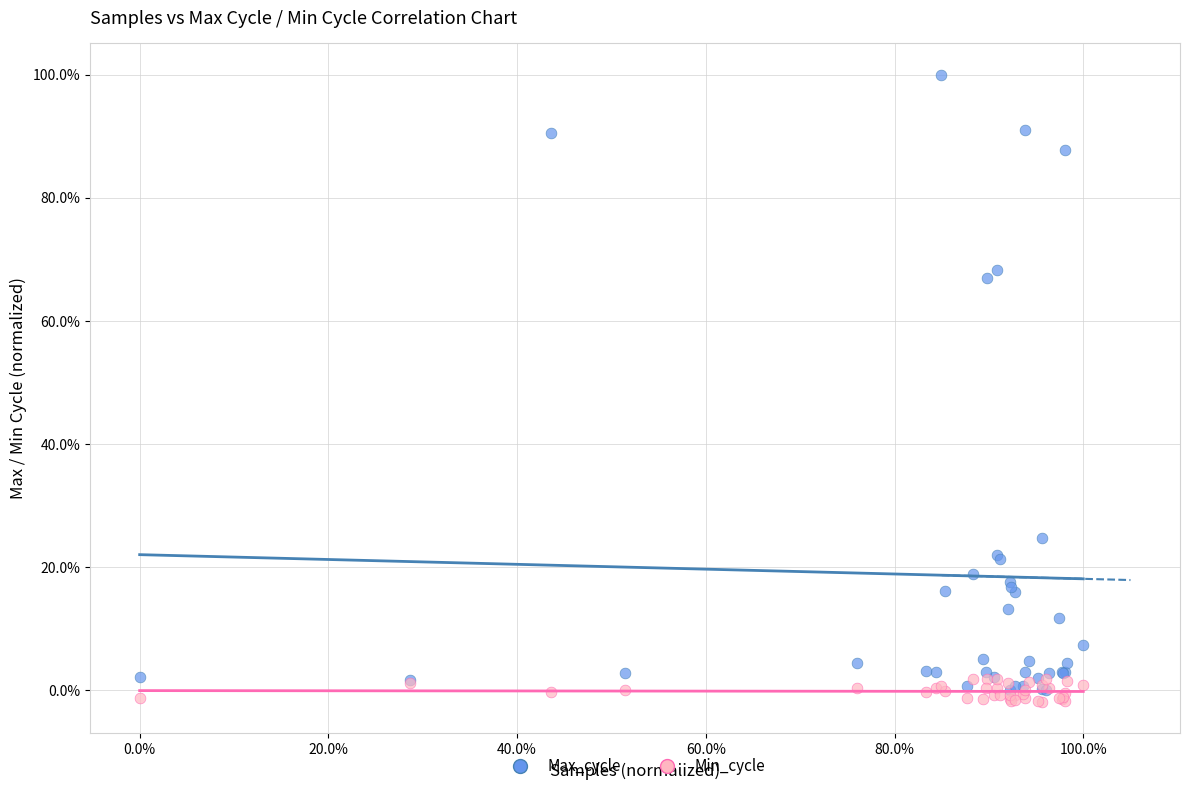

Which series contains the lowest Y value?

Min_cycle